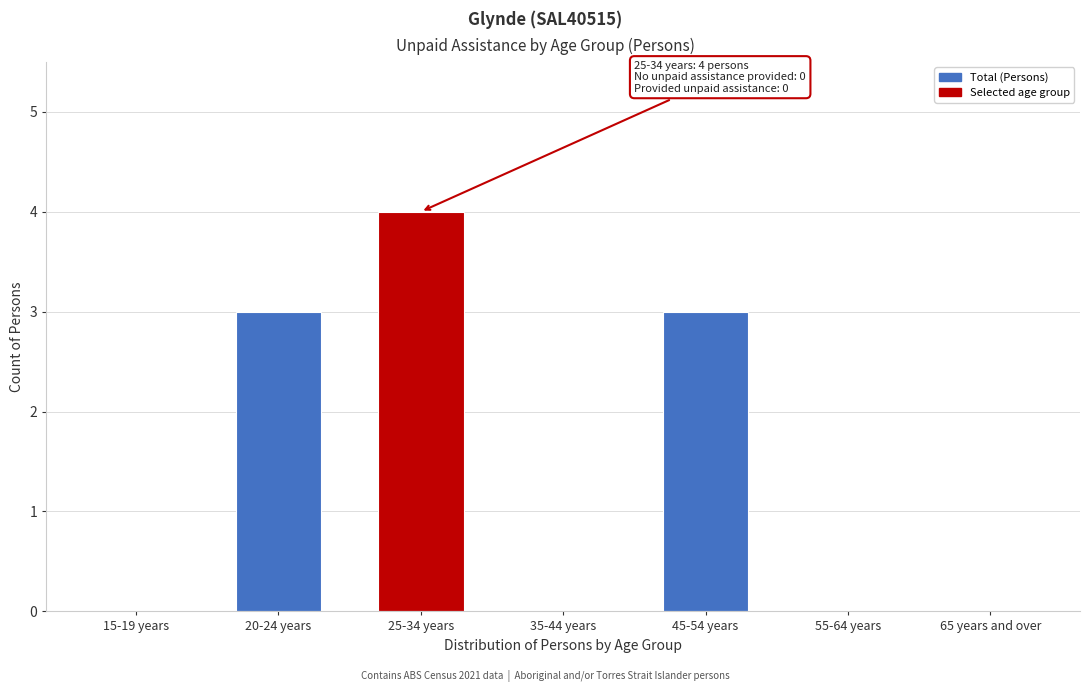

Reading left to right, list all the values displayed in this chart.

15-19 years=0	20-24 years=3	25-34 years=4	35-44 years=0	45-54 years=3	55-64 years=0	65 years and over=0